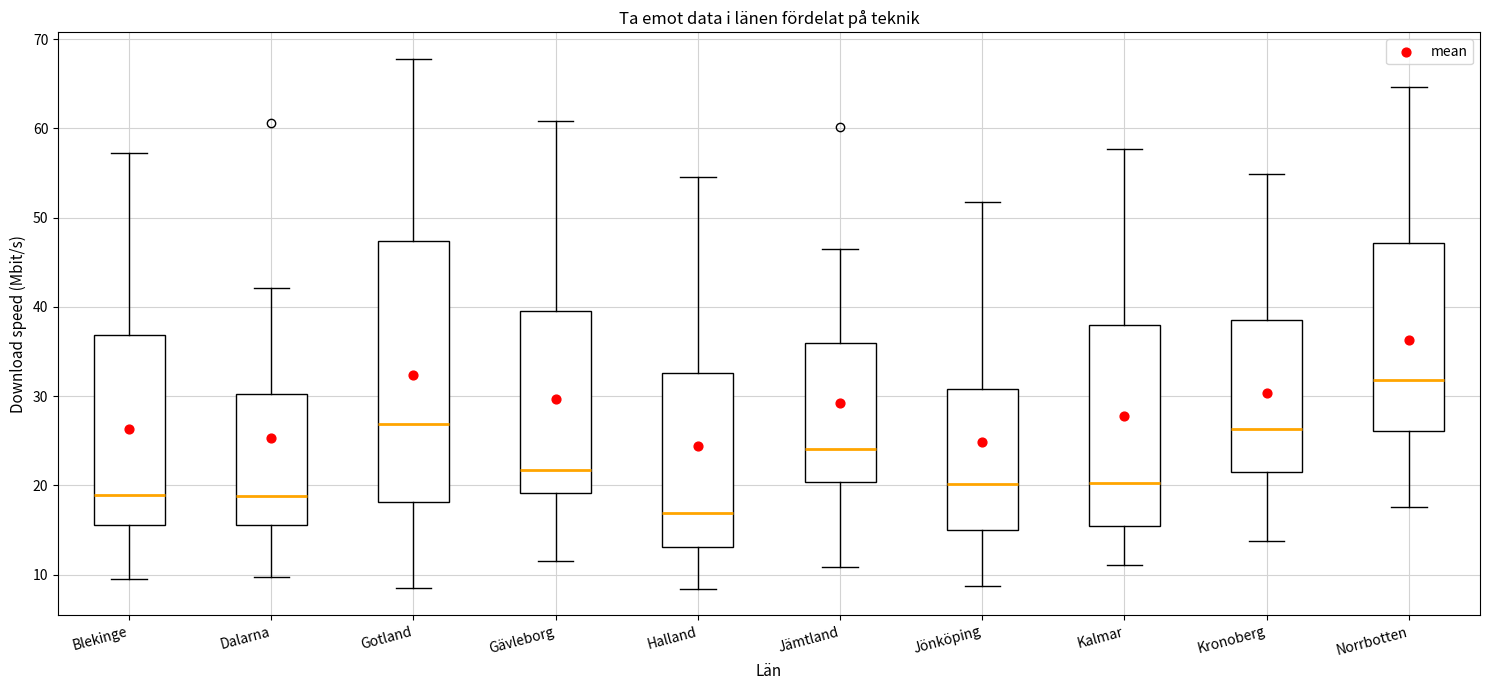

Reading left to right, read every box against the y-axis: the position of its median line, the range the box covers, and the ends of its whiskers. The values are not printed on the chart, so give them approximately, as read against the axis.

Blekinge: median 19, box 16 to 37, whiskers 10 to 57
Dalarna: median 19, box 16 to 30, whiskers 10 to 42
Gotland: median 27, box 18 to 47, whiskers 9 to 68
Gävleborg: median 22, box 19 to 39, whiskers 12 to 61
Halland: median 17, box 13 to 33, whiskers 8 to 55
Jämtland: median 24, box 20 to 36, whiskers 11 to 46
Jönköping: median 20, box 15 to 31, whiskers 9 to 52
Kalmar: median 20, box 15 to 38, whiskers 11 to 58
Kronoberg: median 26, box 22 to 38, whiskers 14 to 55
Norrbotten: median 32, box 26 to 47, whiskers 18 to 65